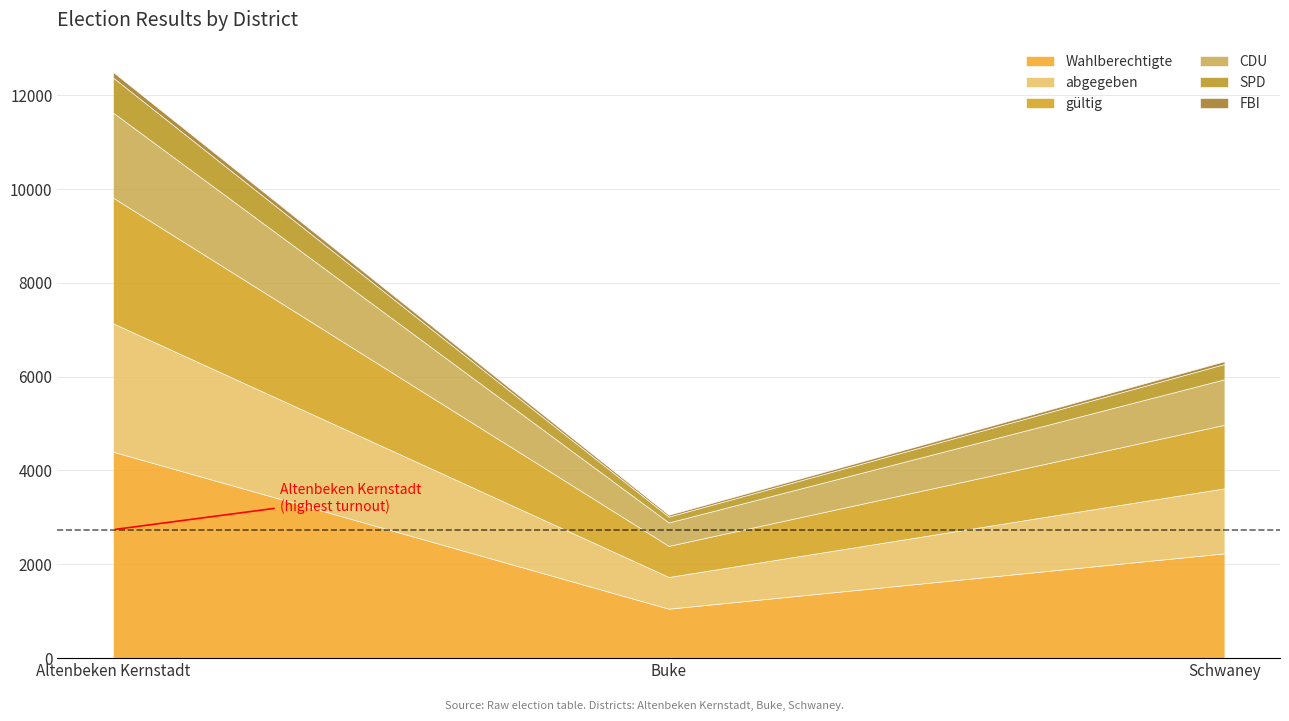

Rank the series at Schwaney from highest to lowest value.

Wahlberechtigte, abgegeben, gültig, CDU, SPD, FBI